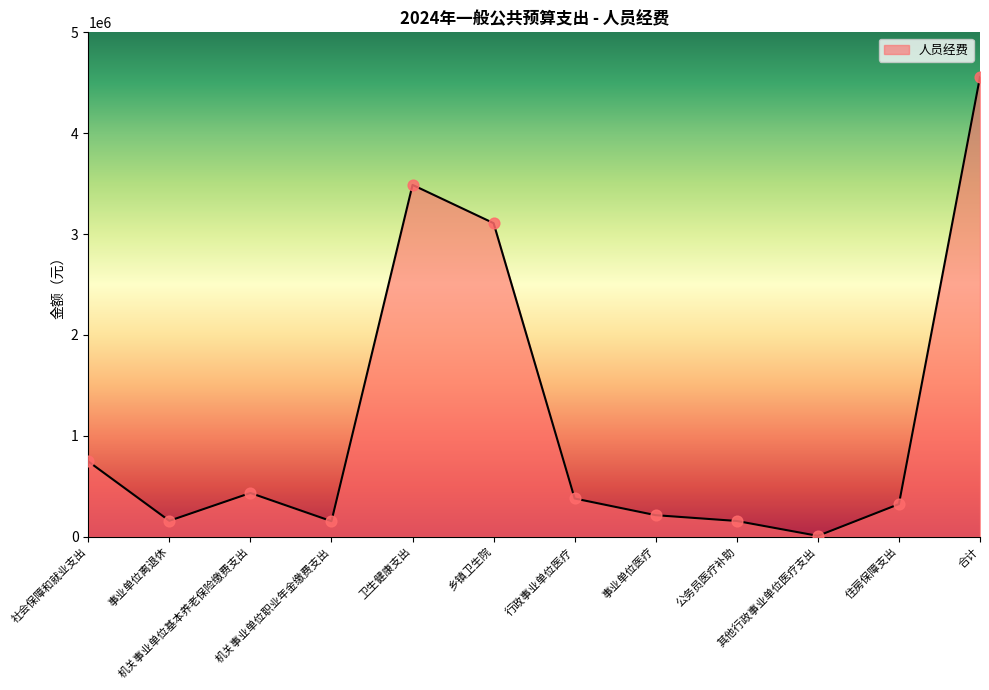

Between 事业单位离退休 and 行政事业单位医疗, which is larger?

行政事业单位医疗